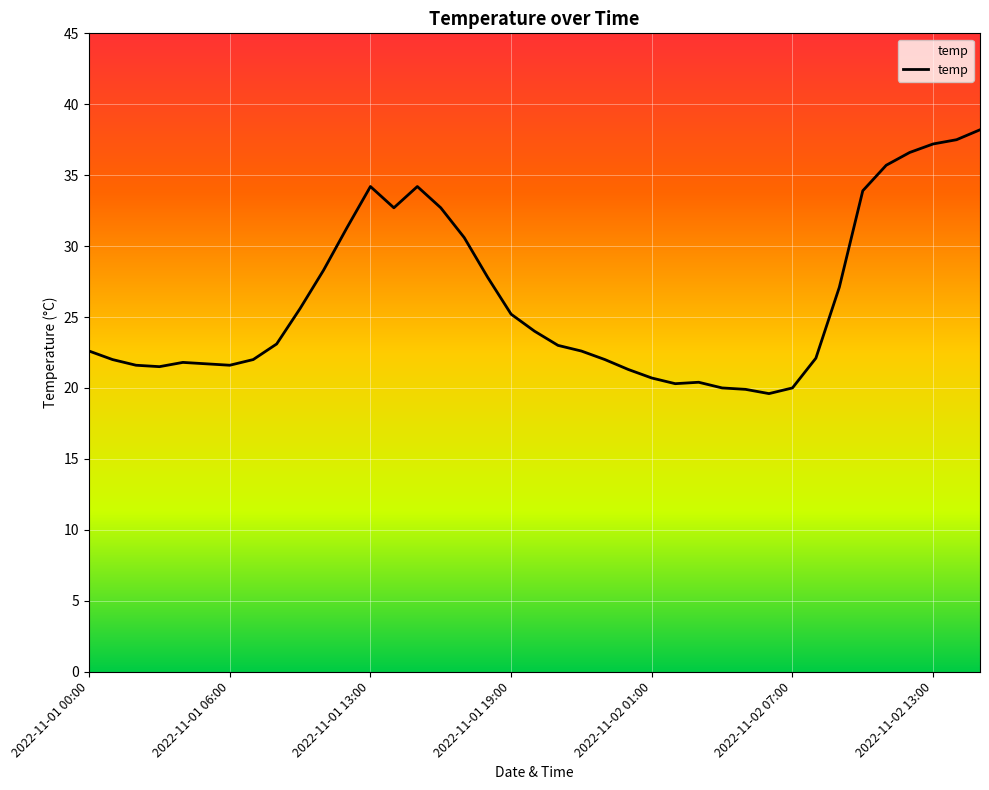

What is the smallest value displayed?

19.6